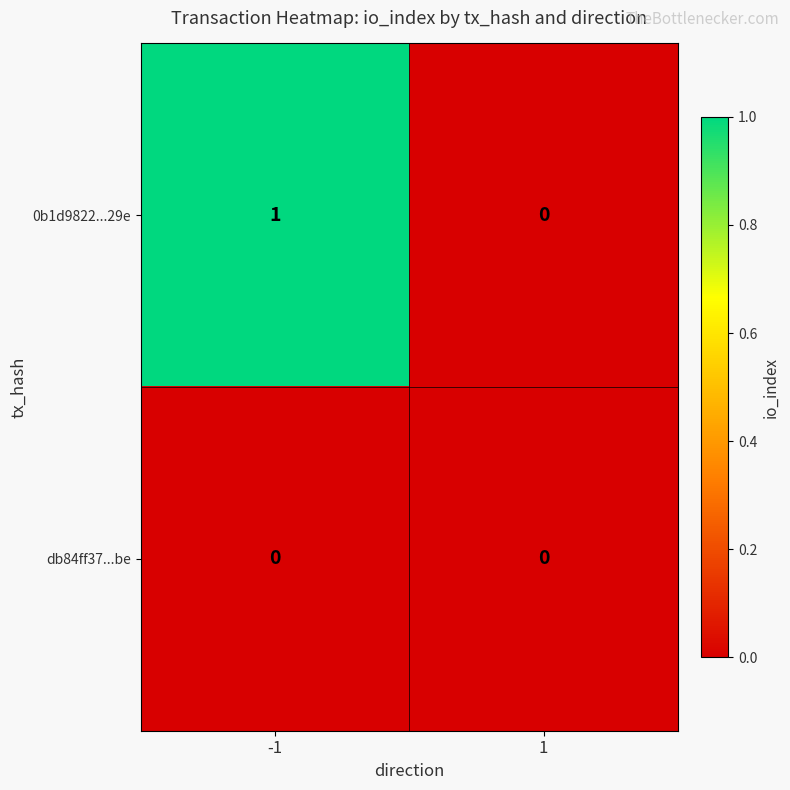

Which series has the widest spread of values?

0b1d9822...29e